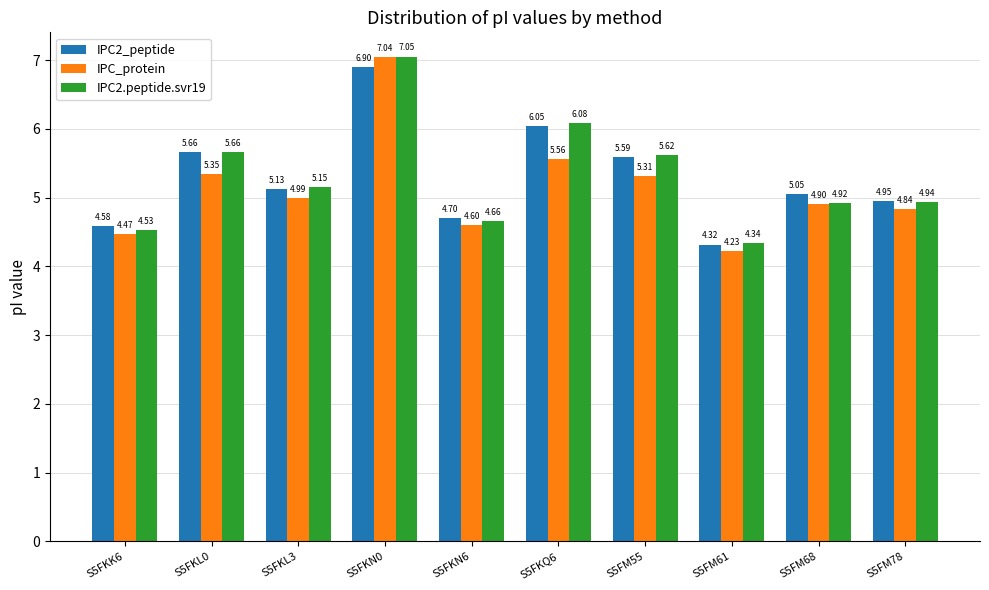

At how many categories does at least one series exceed 6?

2